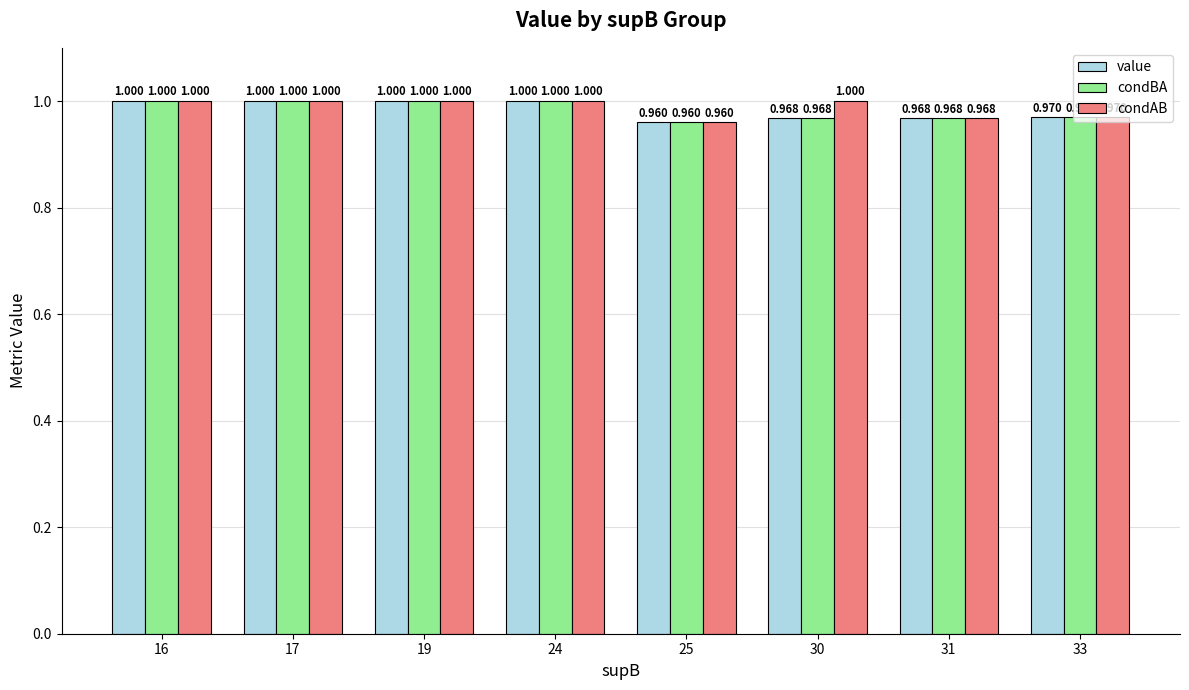

True or false: condAB has a value of 0.3 at 25.

False